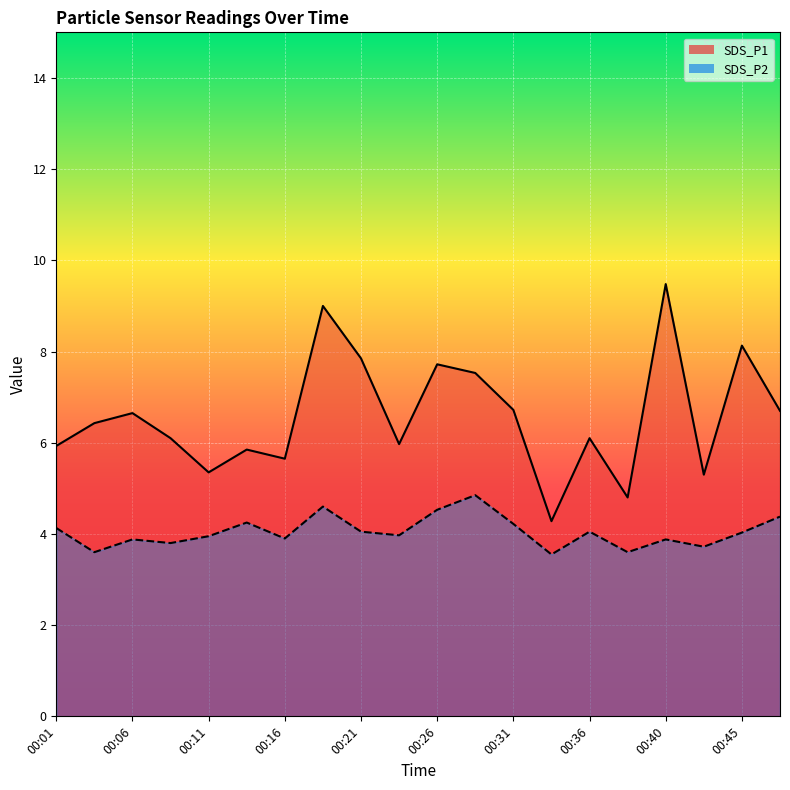

What is the value of the SDS_P2 point at the 11th from the left?

4.5